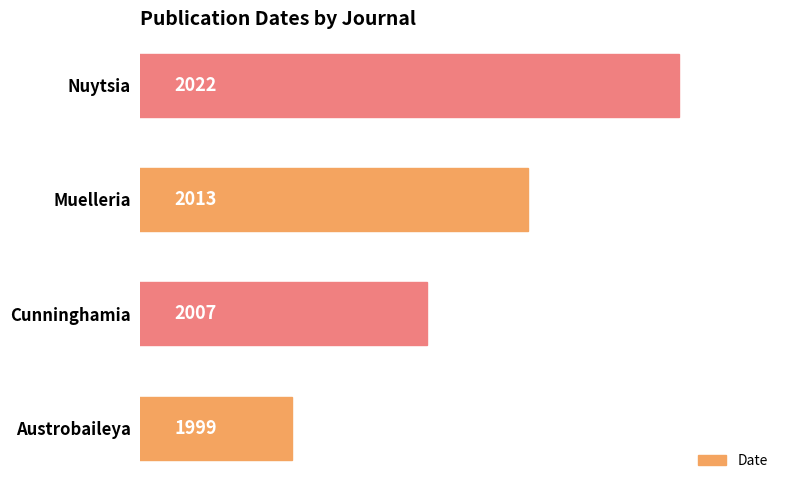

What is the difference between the values at Cunninghamia and Nuytsia?

15